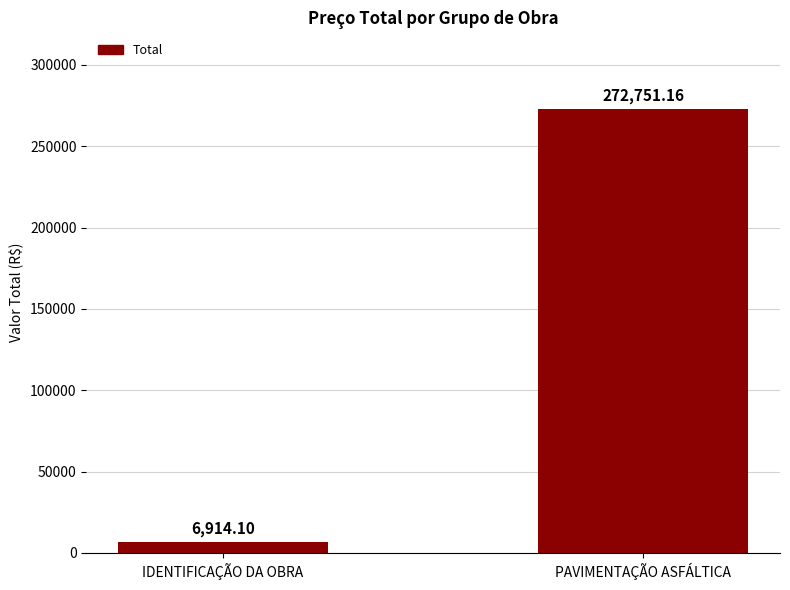

The chart shows a value of 272751.2 at PAVIMENTAÇÃO ASFÁLTICA. True or false?

True